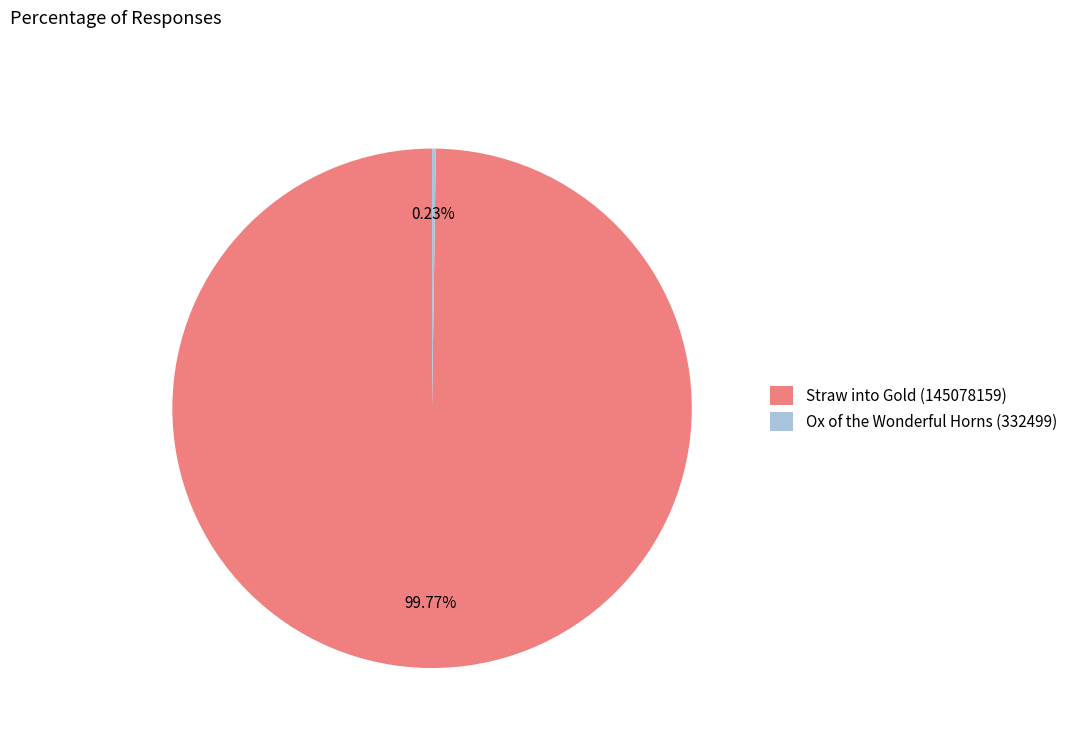

To the nearest percent, what is the average slice percentage?

50%